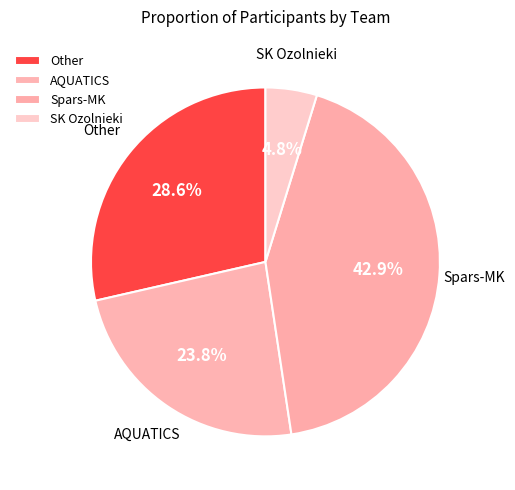

Between AQUATICS and Other, which is larger?

Other